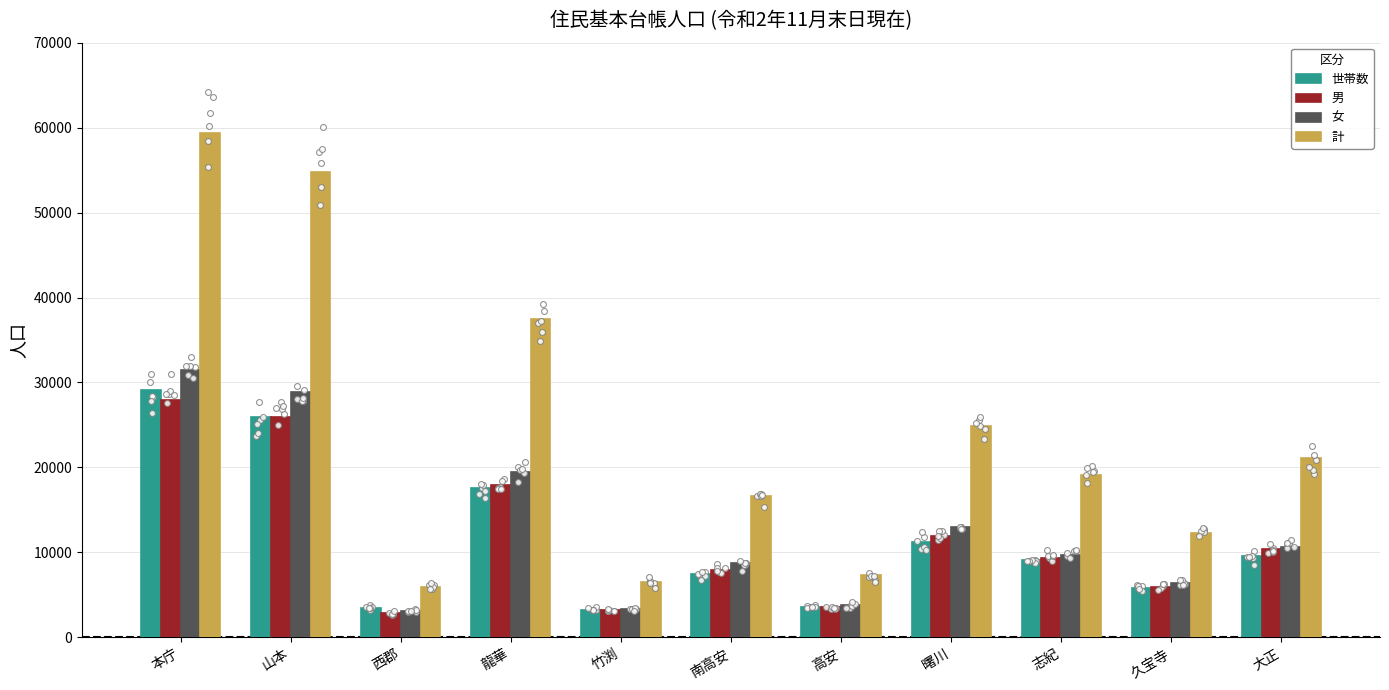

What is the total value across all series at 山本?

135519